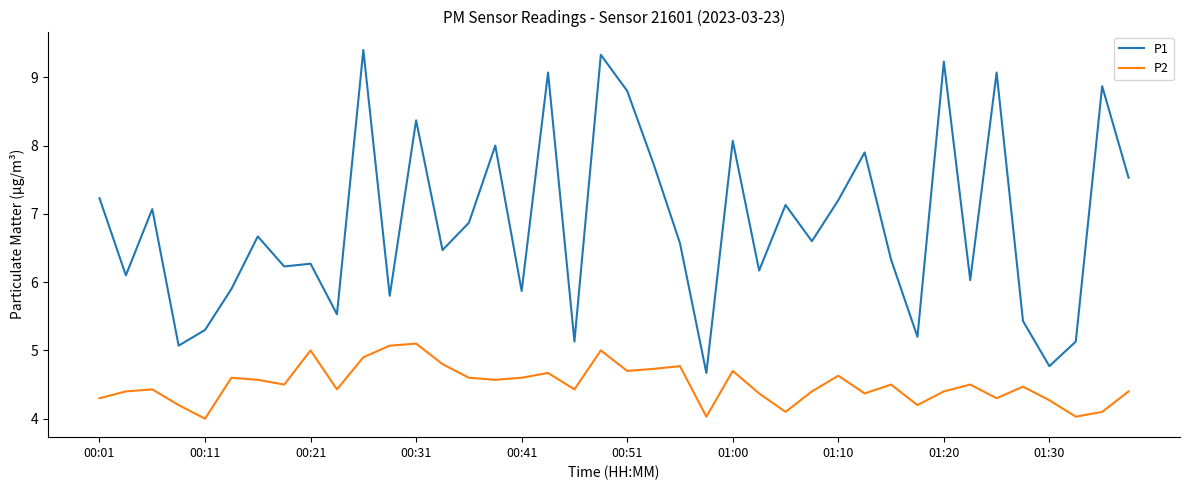

True or false: P1 and P2 intersect in this chart.

False